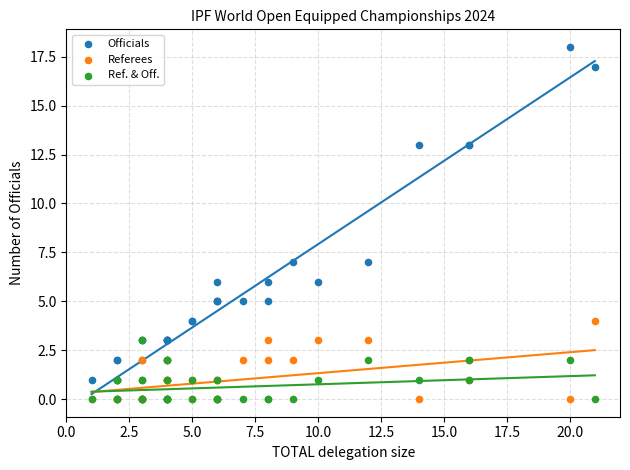

Which series has the widest spread of Y values?

Officials